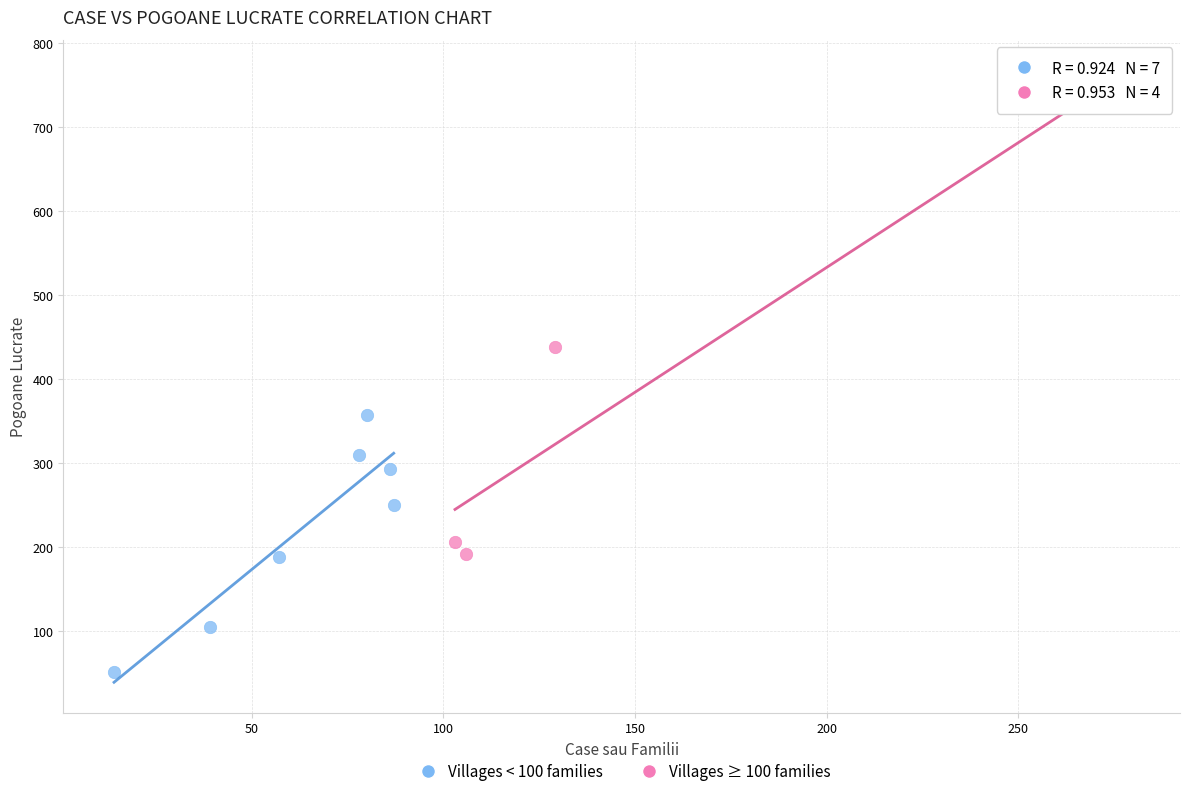

Which series contains the highest Y value?

Villages ≥ 100 families